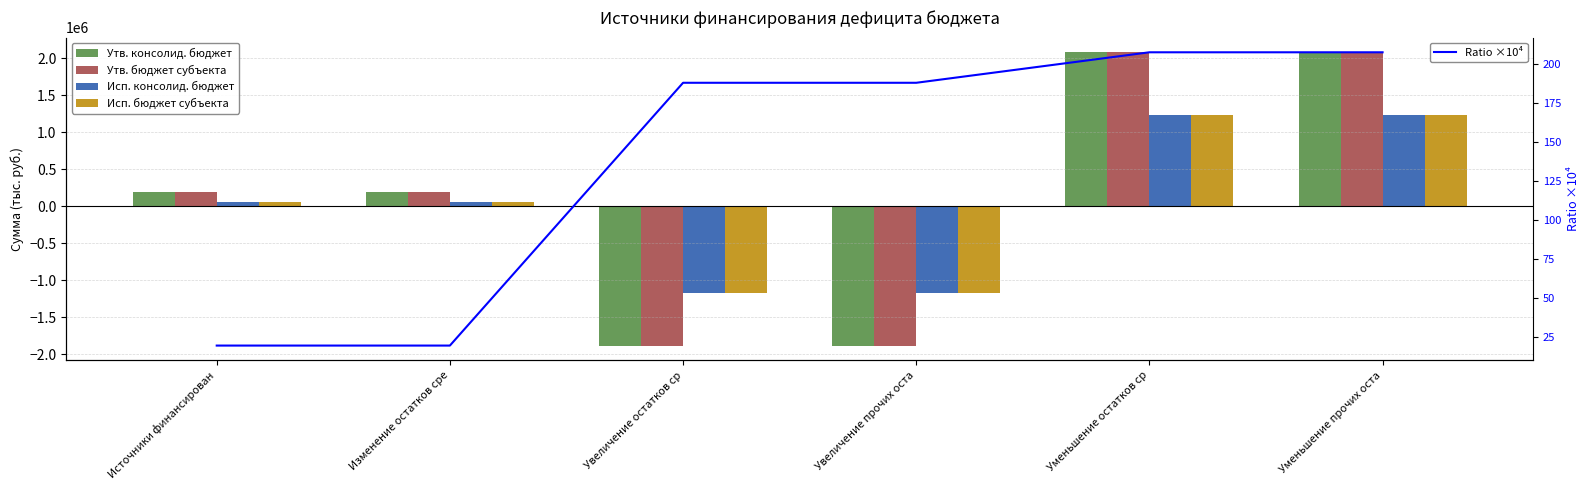

List the labels in order of Исп. бюджет субъекта value, largest first.

Уменьшение остатков ср, Уменьшение прочих оста, Источники финансирован, Изменение остатков сре, Увеличение остатков ср, Увеличение прочих оста